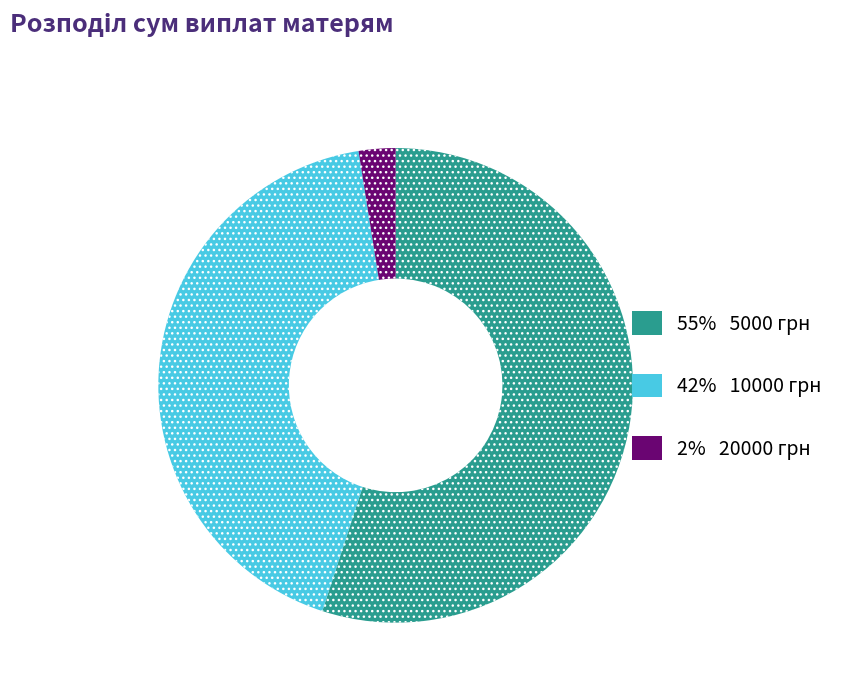

Does any single category account for the majority?

Yes